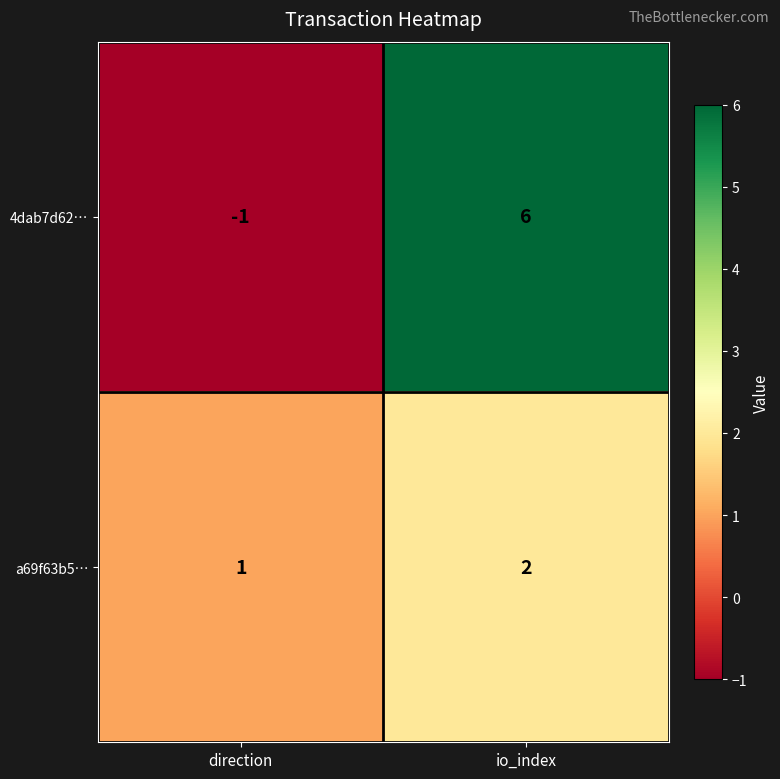

Which category has the lowest value in the 4dab7d62… series?

direction